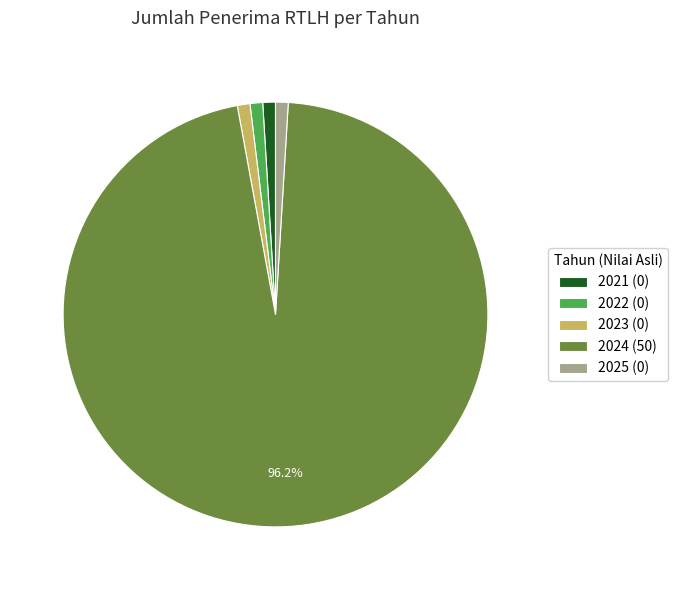

Does any single category account for the majority?

Yes